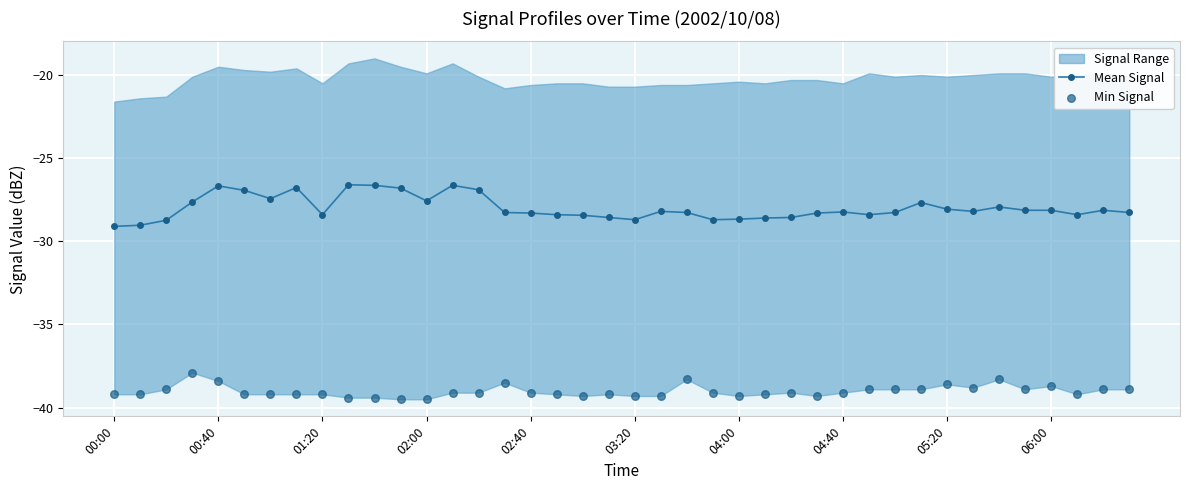

At how many categories does at least one series exceed -32?

40